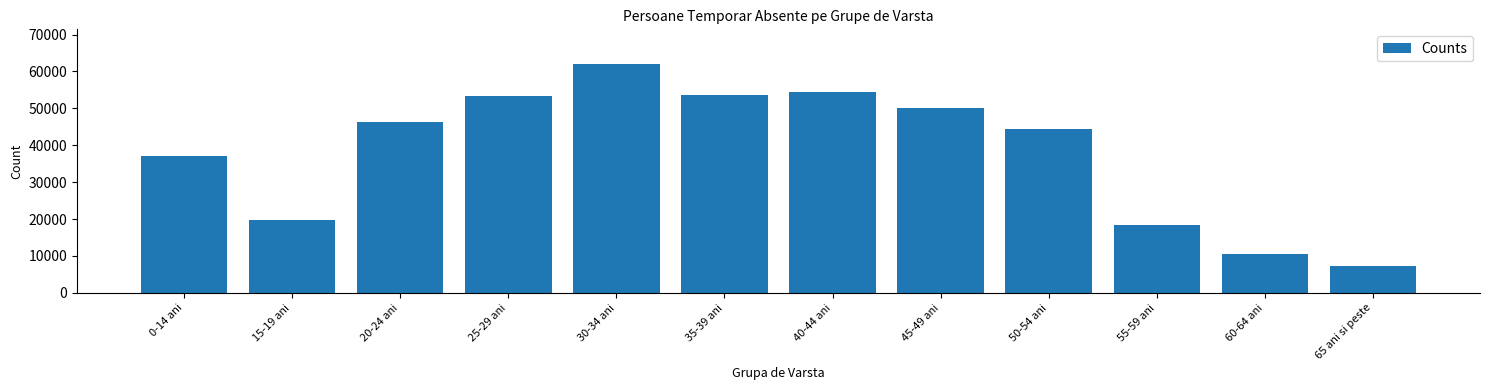

Reading right to left, transcribe all the data shown in this chart.

7408	10447	18387	44293	50092	54492	53640	62103	53347	46316	19836	37209